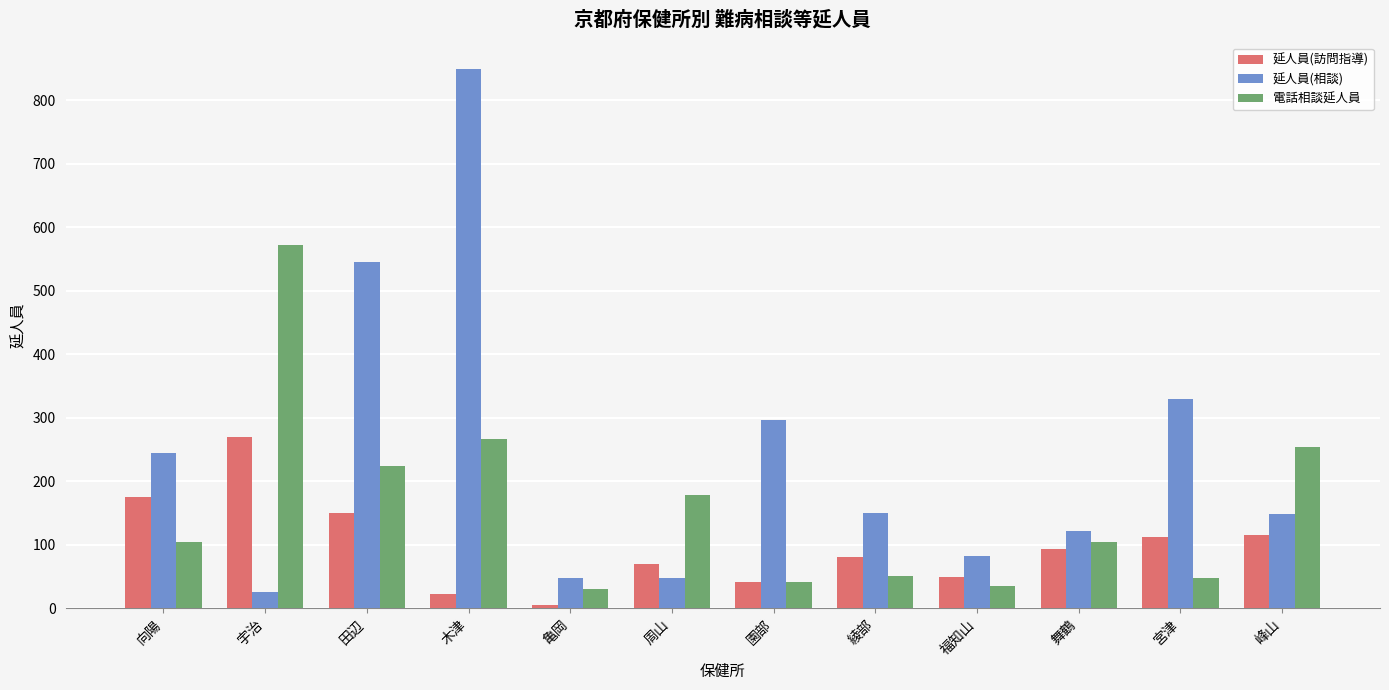

At 宮津, list the series in order from smallest to largest.

電話相談延人員, 延人員(訪問指導), 延人員(相談)